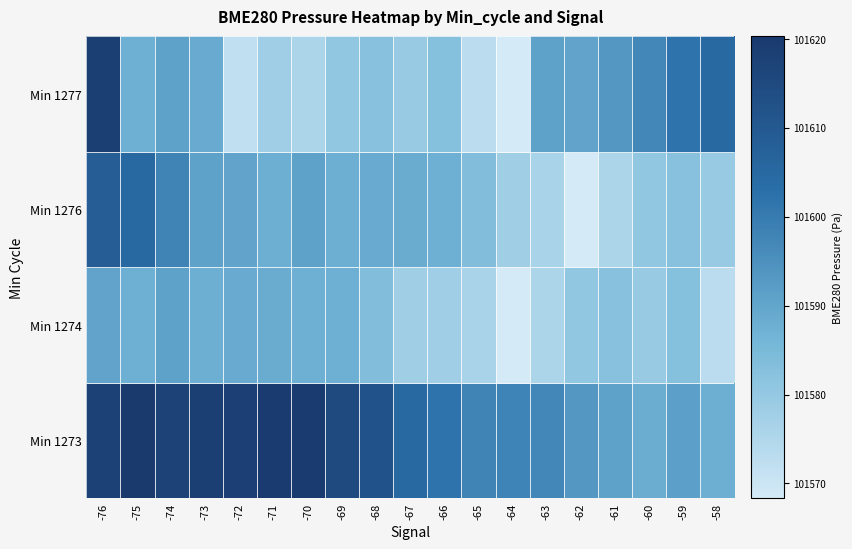

What is the total value across all series at -59?

406359.0